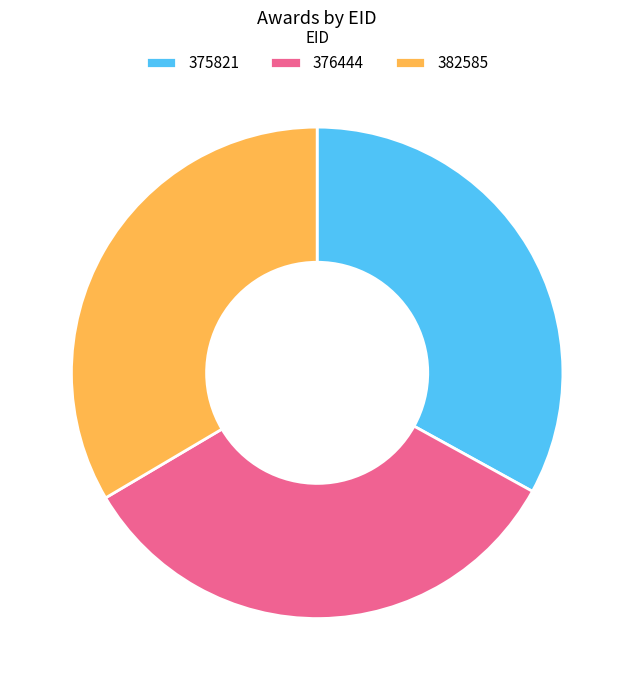

Is there any slice that represents more than half of the pie?

No